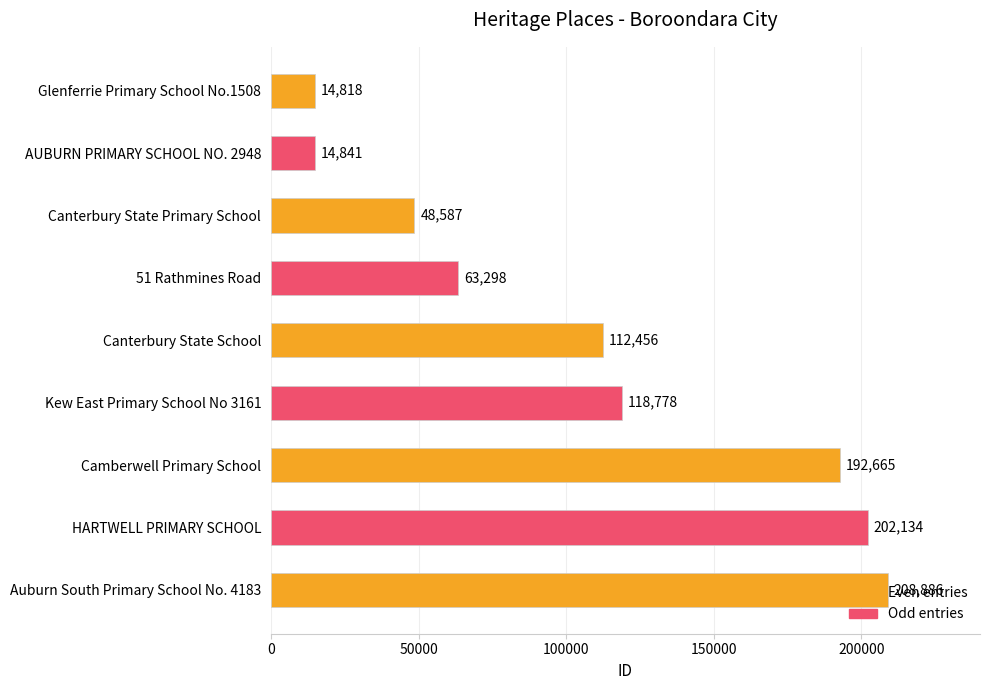

What is the greatest value displayed?

208886